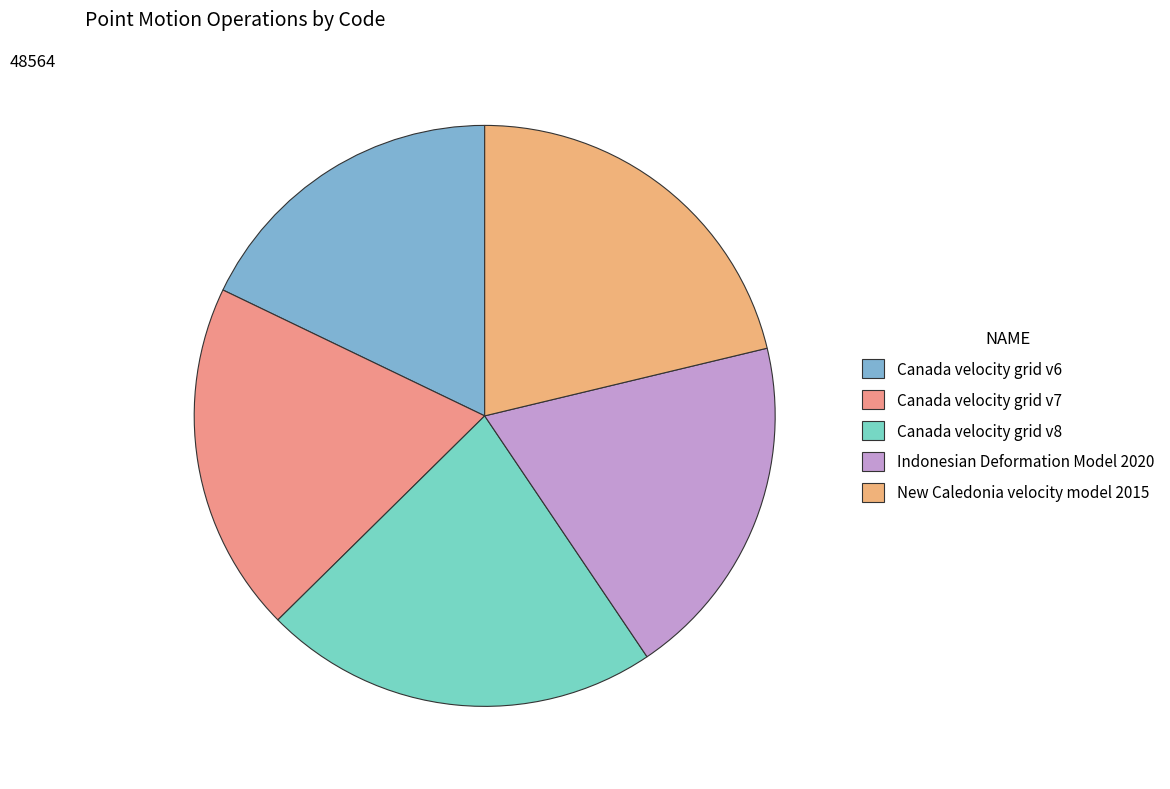

To the nearest percent, what percentage of the pie is Canada velocity grid v7?

20%